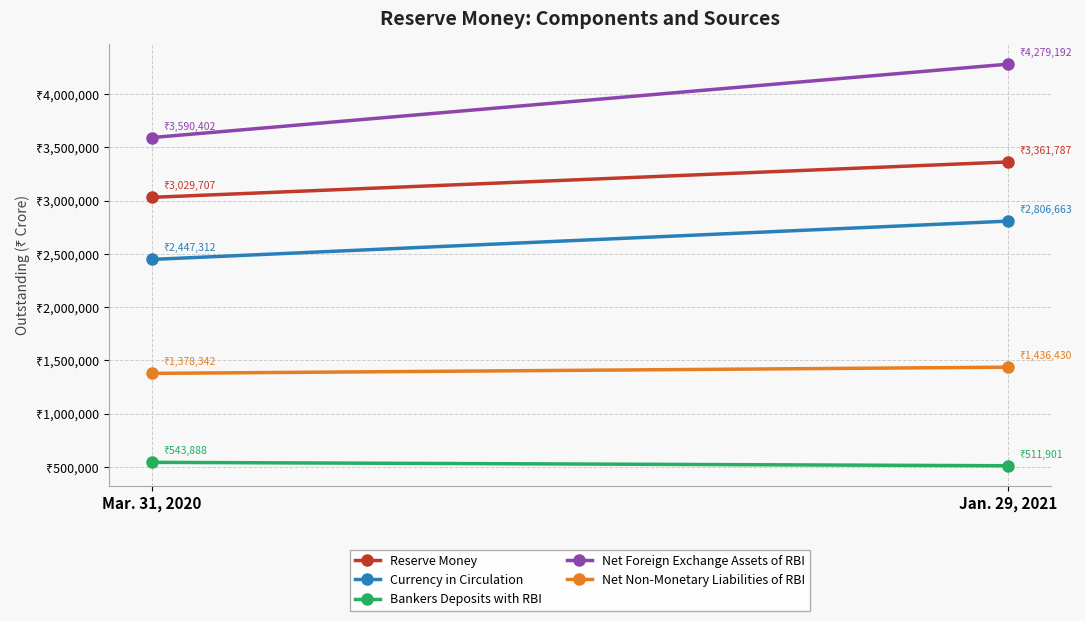

True or false: Bankers Deposits with RBI has a value of 836023 at Mar. 31, 2020.

False